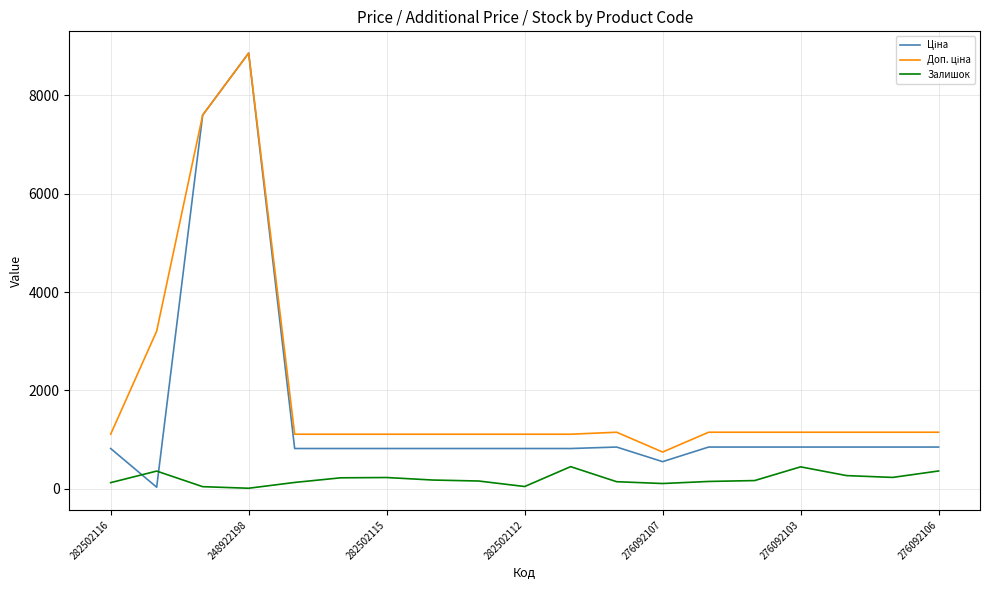

What is the highest value of the Залишок series?

450.0